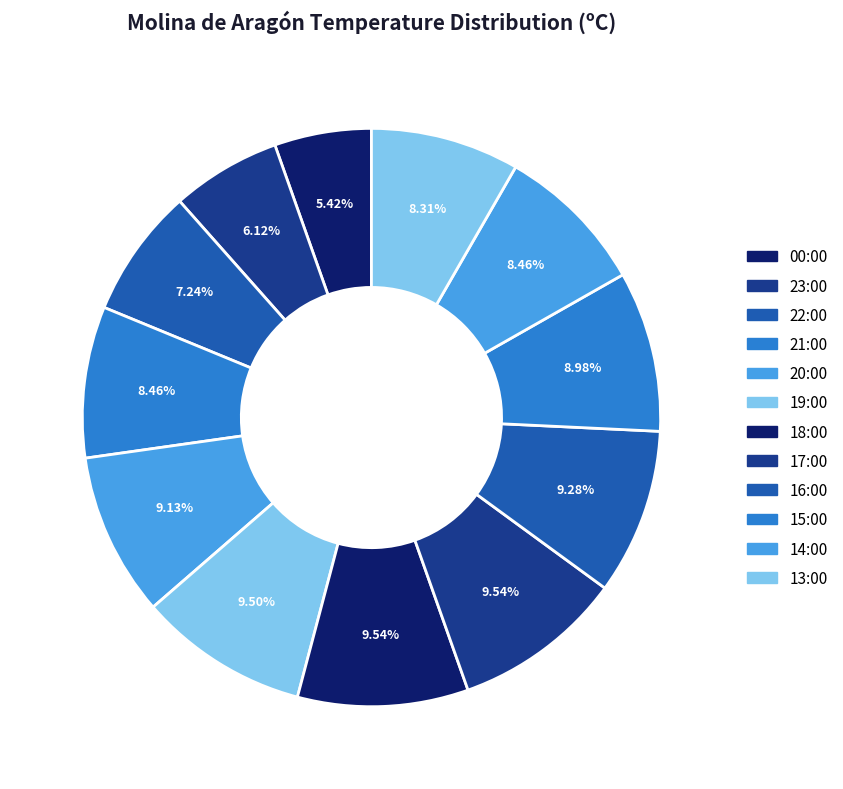

How many slices are in this pie chart?

12